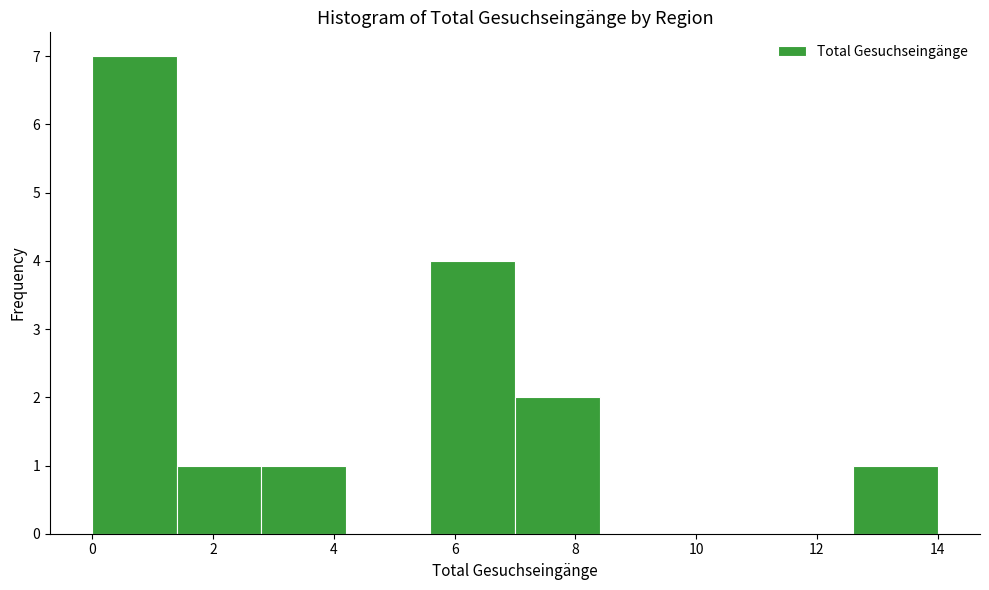

Over which range of the x-axis is the bar tallest?

0.0 to 1.4